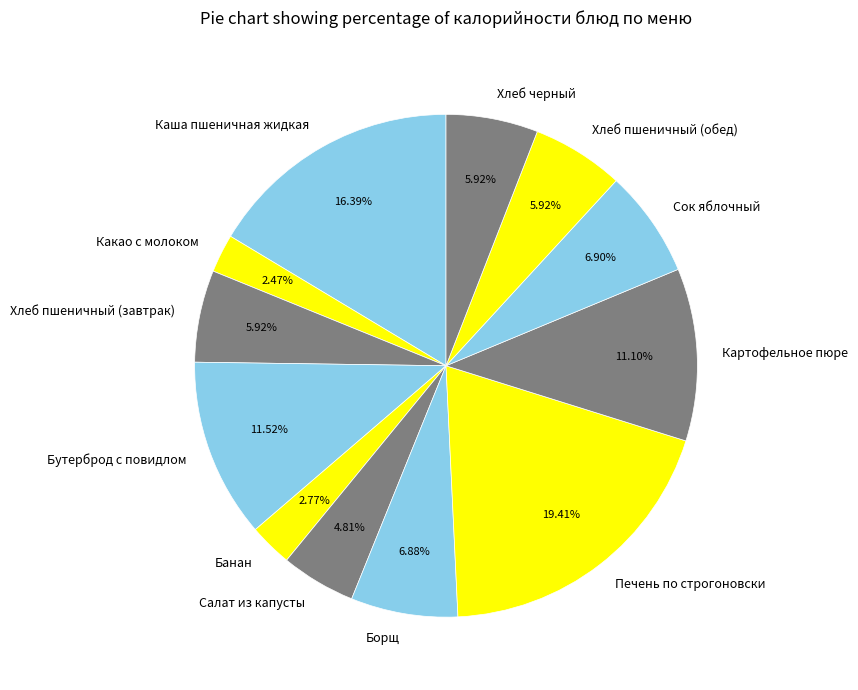

True or false: Хлеб пшеничный (обед) accounts for 20% of the total.

False